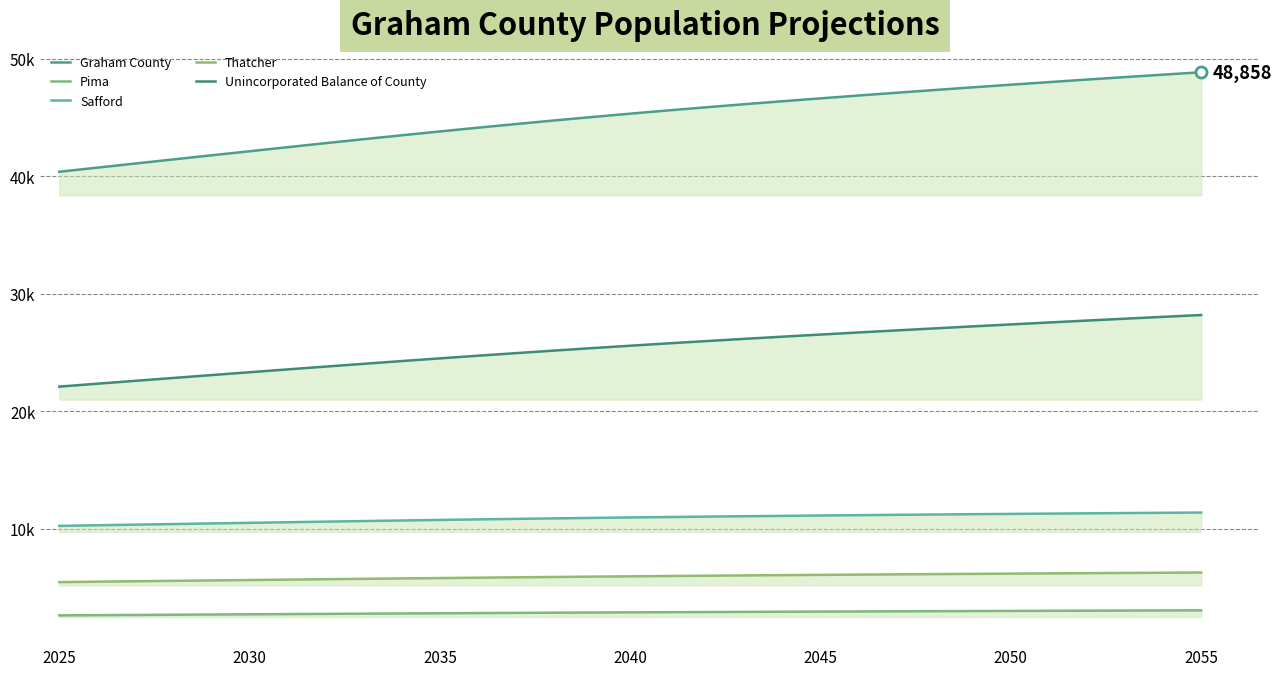

Is it true that Pima equals 2869.8 at 2040?

True